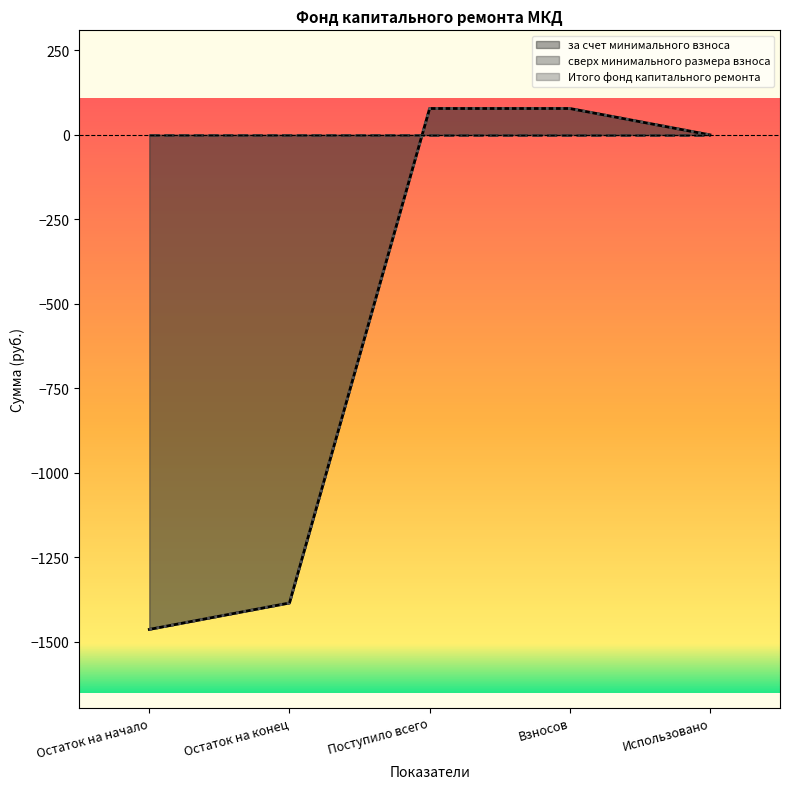

True or false: за счет минимального взноса has more than 0 points higher than both neighbors.

False